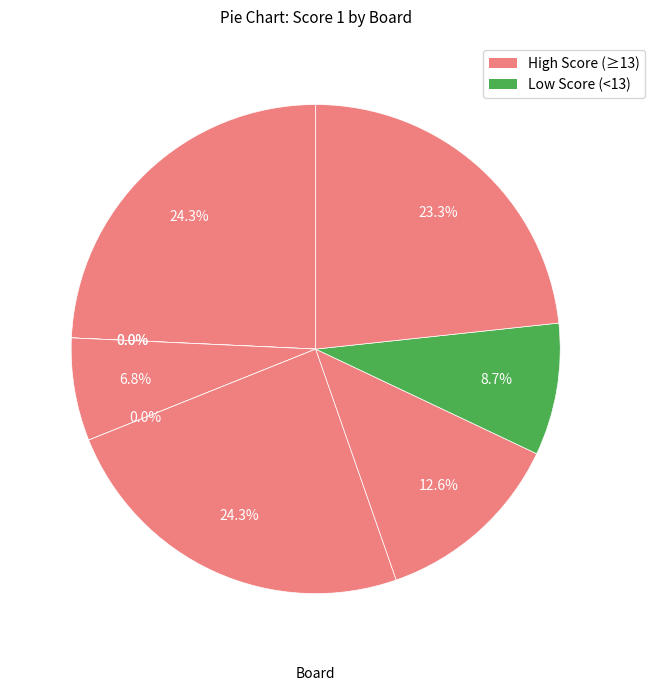

Rank the categories by value from highest to lowest.

1, 6, 9, 7, 8, 4, 2, 3, 5